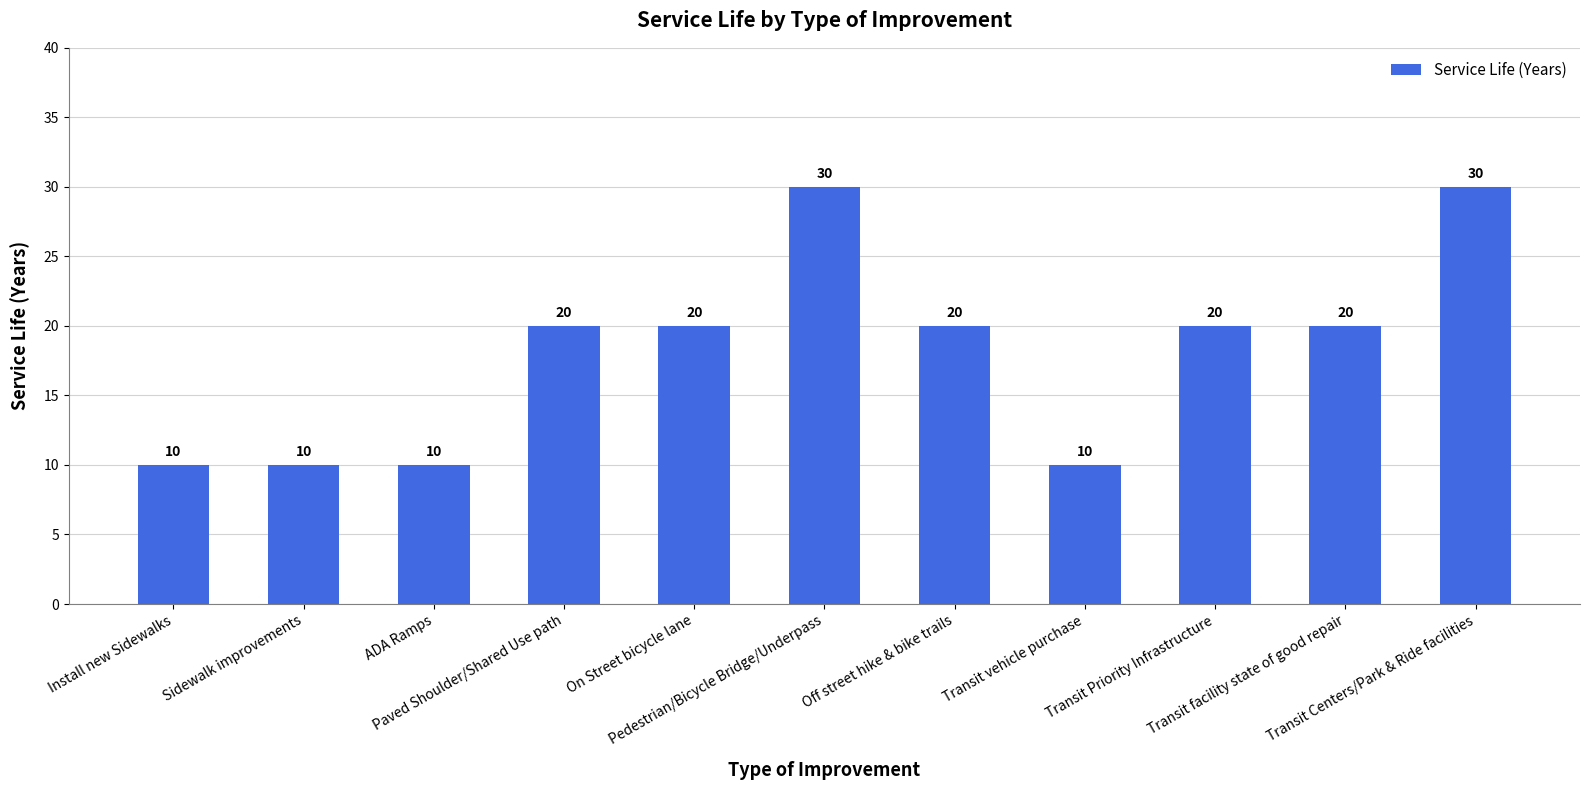

What is the smallest value displayed?

10